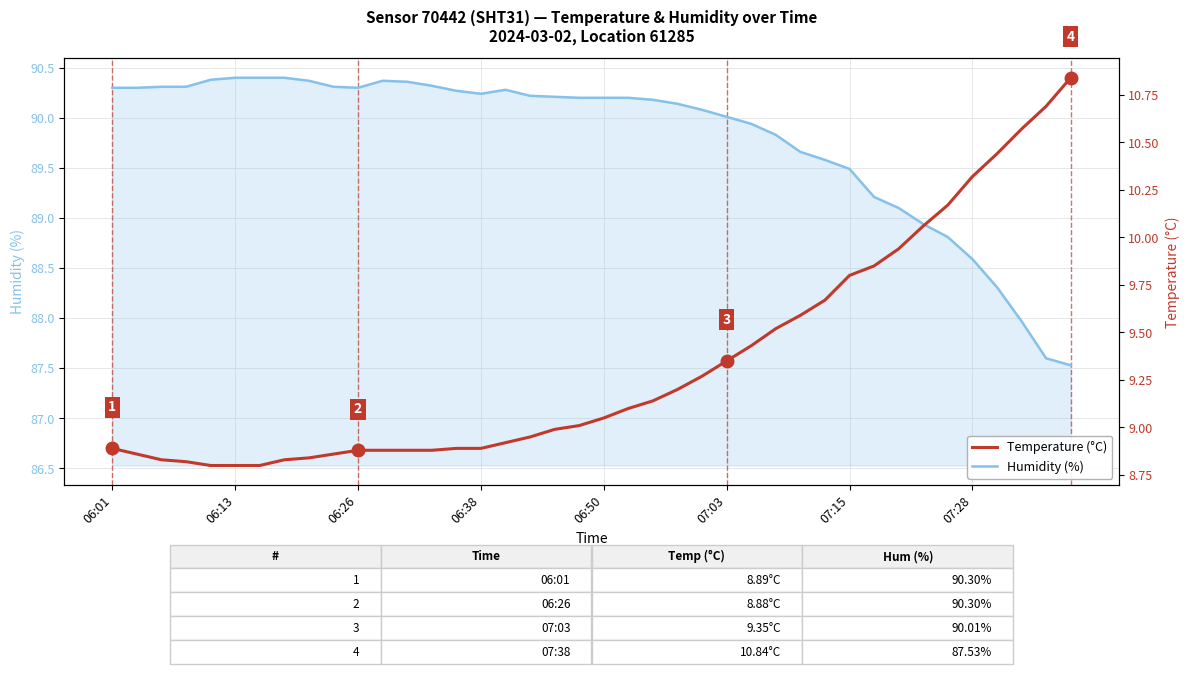

What is the minimum value for Humidity (%)?

87.5